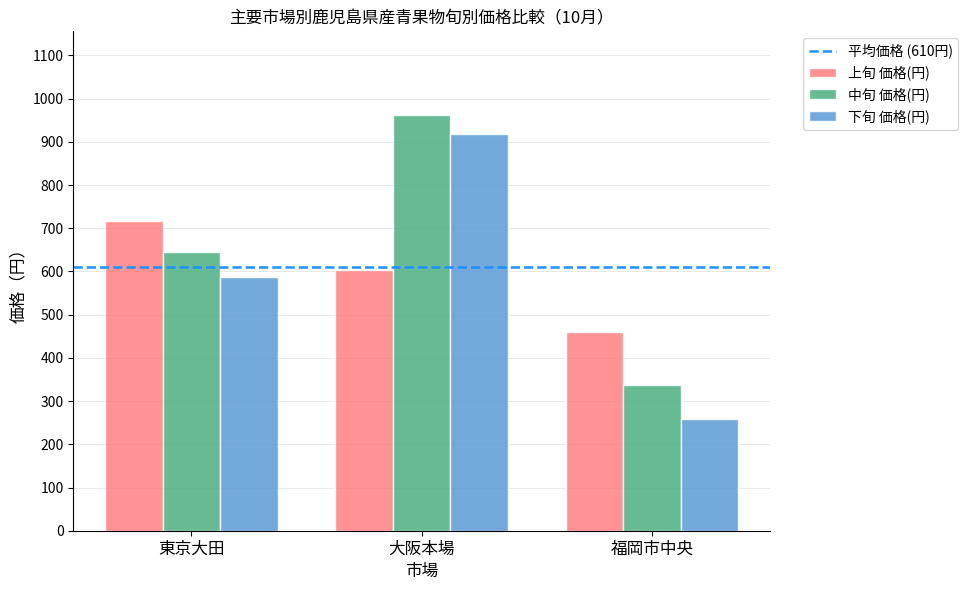

At which label is 中旬 価格(円) closest to 650?

東京大田